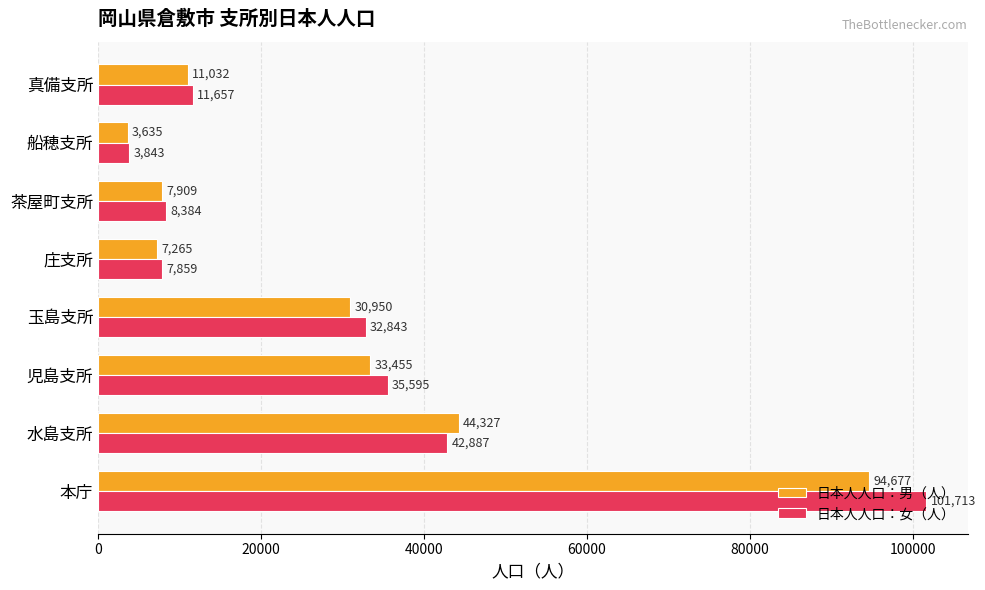

Where is 日本人人口：女（人） nearest to the value 52778?

水島支所